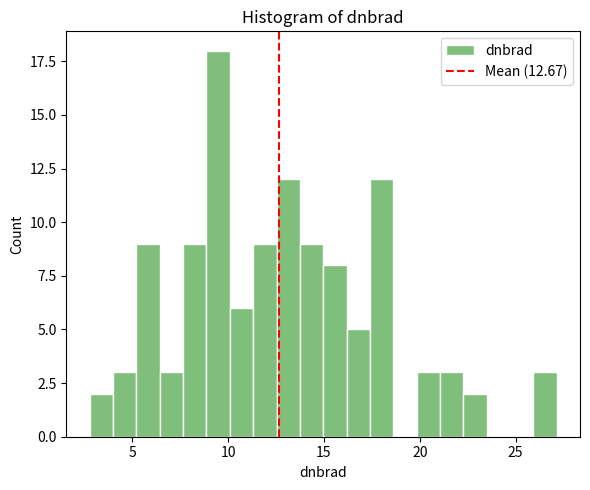

Around what value on the x-axis is the tallest bar? Give the approximate position of its centre, as read against the axis.

9.5